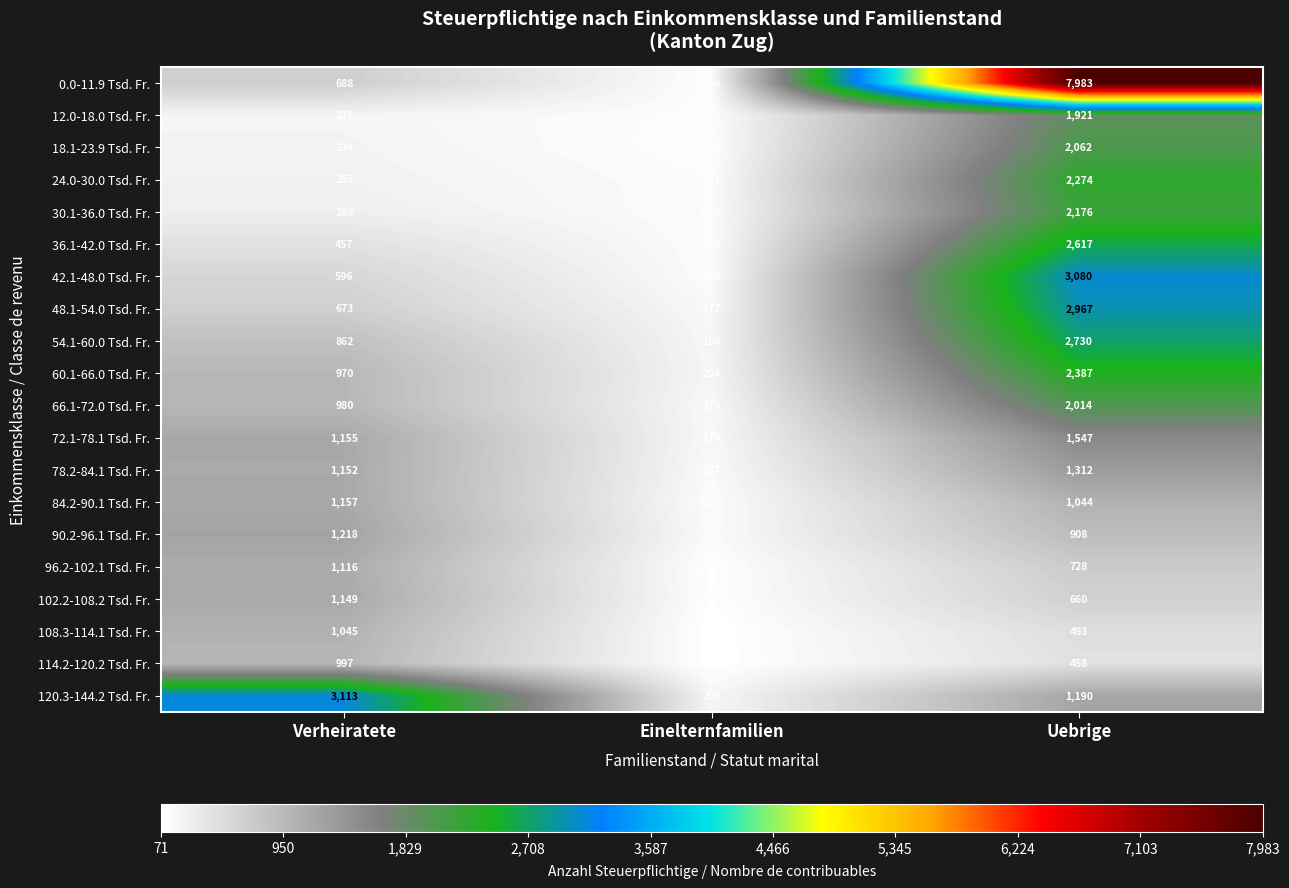

What is the sum of the 66.1-72.0 Tsd. Fr. values at Einelternfamilien and Verheiratete?

1158